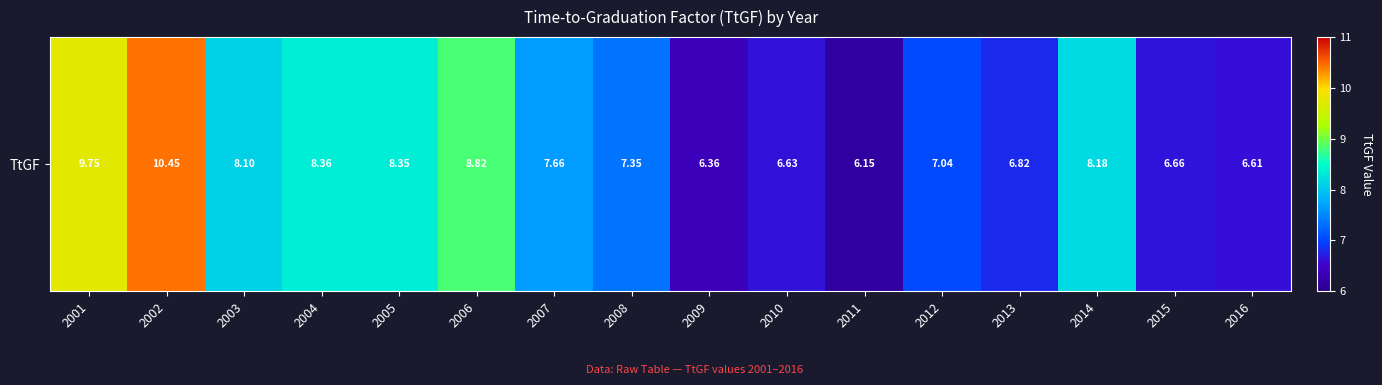

What is the difference between the maximum and minimum values?

4.3